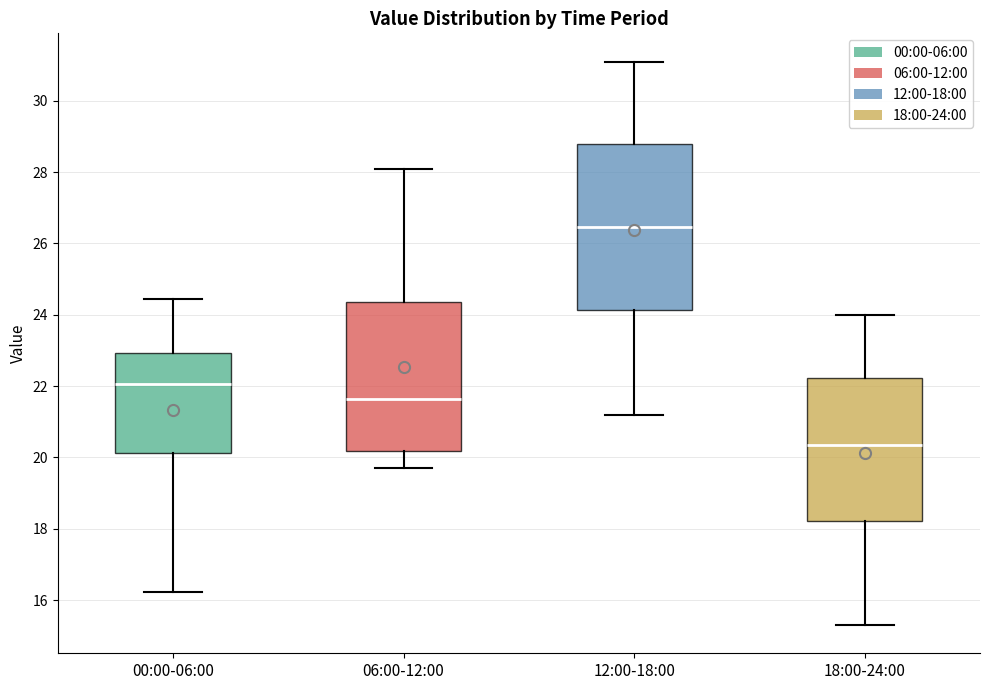

Reading left to right, transcribe this box plot: for each box, give where its median line is, the range the box spans, and where its two whiskers end, as read against the y-axis. The values are not printed on the chart, so give them approximately, as read against the axis.

00:00-06:00: median 22.0, box 20.2 to 23.0, whiskers 16.2 to 24.4
06:00-12:00: median 21.6, box 20.2 to 24.4, whiskers 19.8 to 28.2
12:00-18:00: median 26.4, box 24.2 to 28.8, whiskers 21.2 to 31.2
18:00-24:00: median 20.4, box 18.2 to 22.2, whiskers 15.4 to 24.0